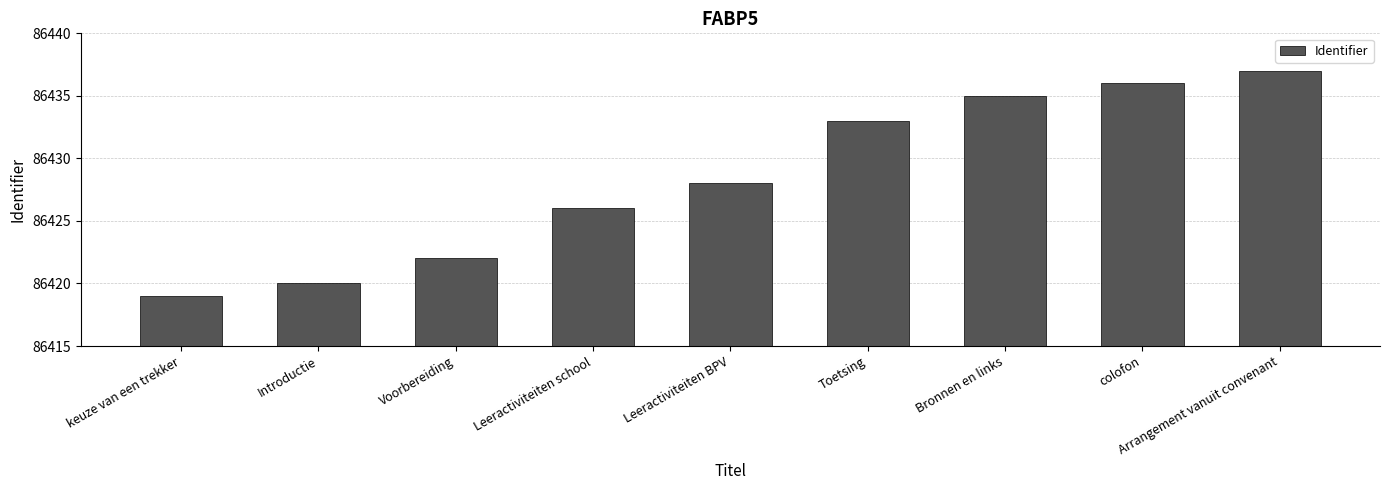

What is the difference between the values at Arrangement vanuit convenant and Bronnen en links?

2